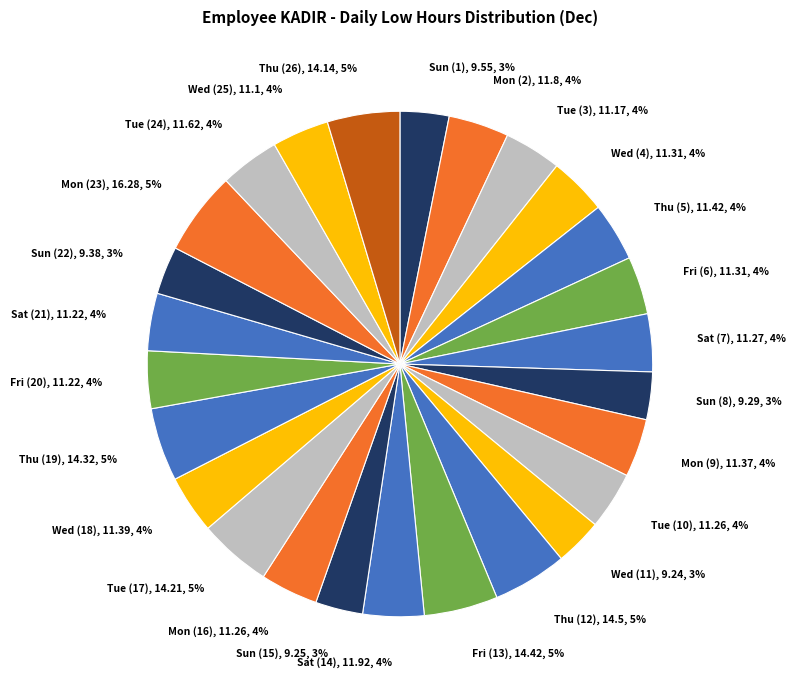

What percentage is the Thu (19) slice, to the nearest percent?

5%